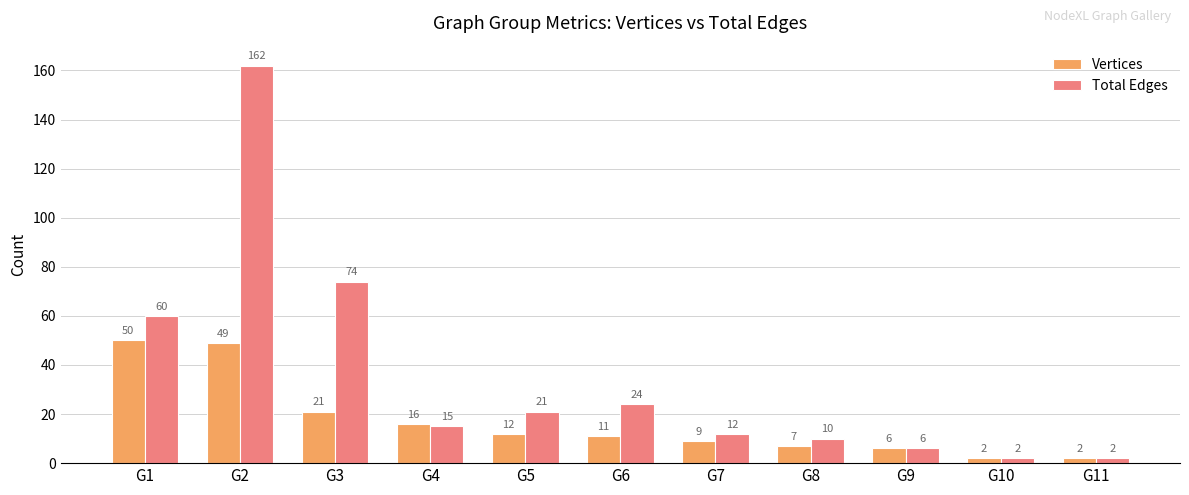

What is the difference between the highest and lowest values at G8?

3